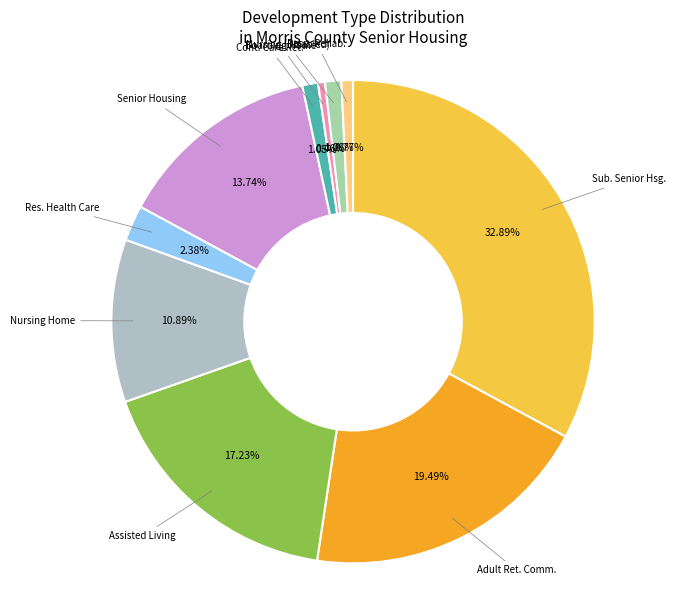

Rank the categories by value from highest to lowest.

Subsidized Senior Housing, Adult Retirement Community, Assisted Living, Senior Housing, Nursing Home, Residential Health Care Facility, Nursing Home For Disabled, Continuing Care Retirement Community, Respiratory Rehabilitation / Nursing Home, Boarding Home